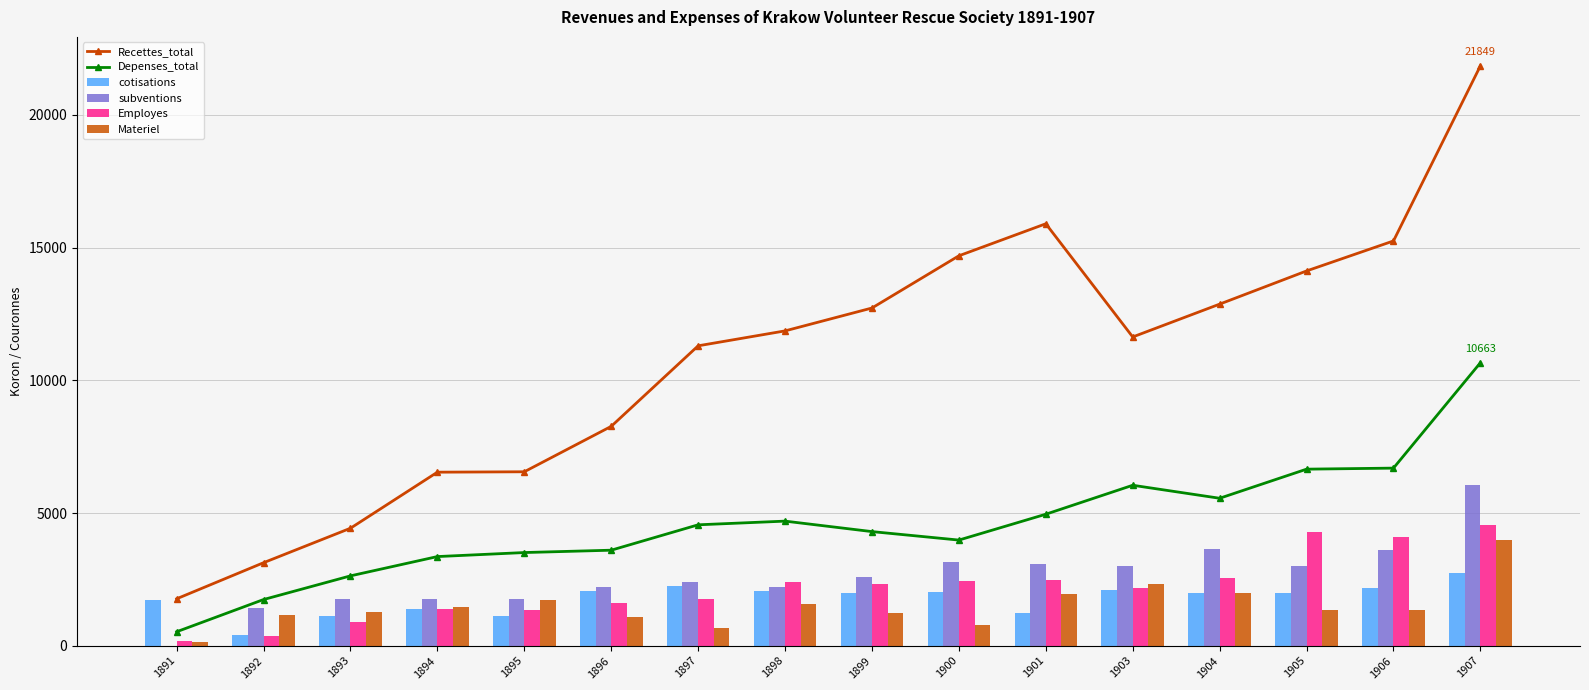

The value of Depenses_total at 1907 is 10662.6. True or false?

True